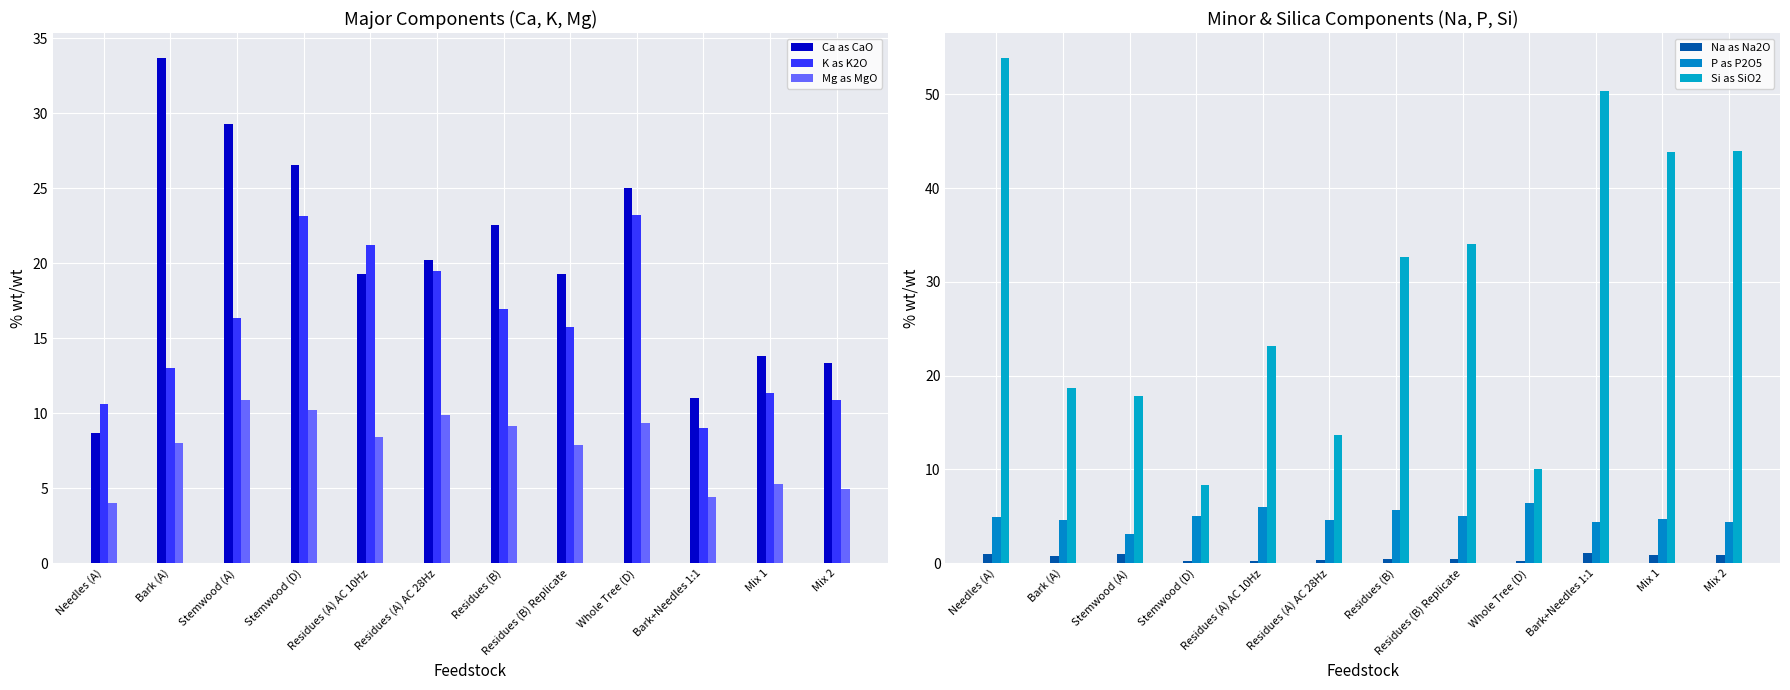

What is the value of the P as P2O5 bar at the 3rd from the left?

3.1